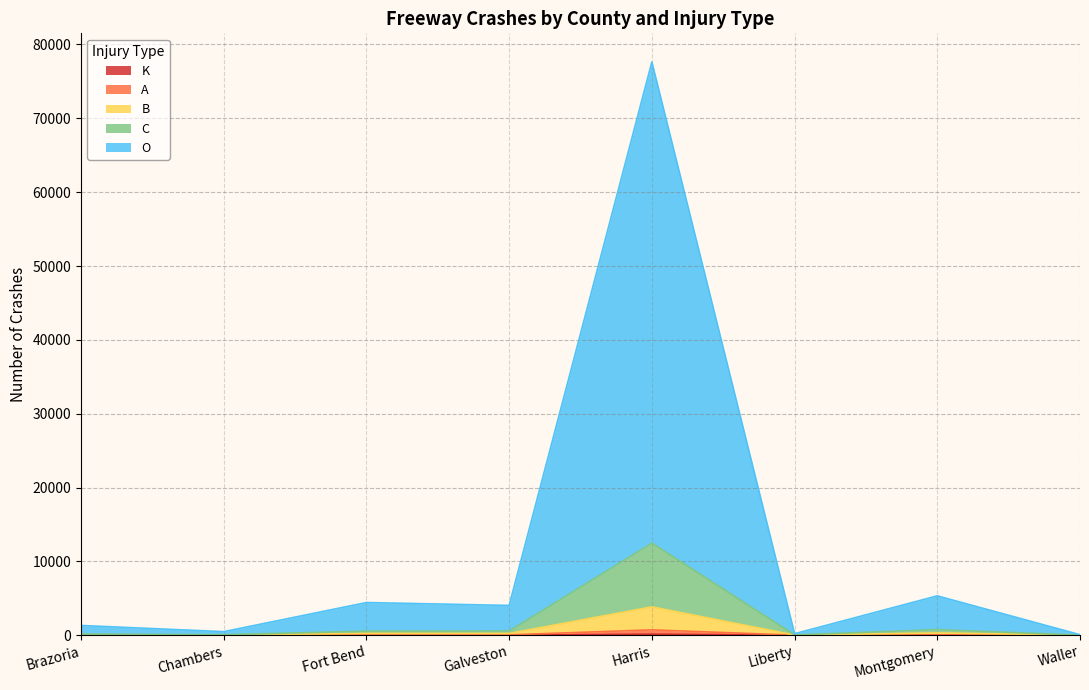

How many data points in B are above 239?

3